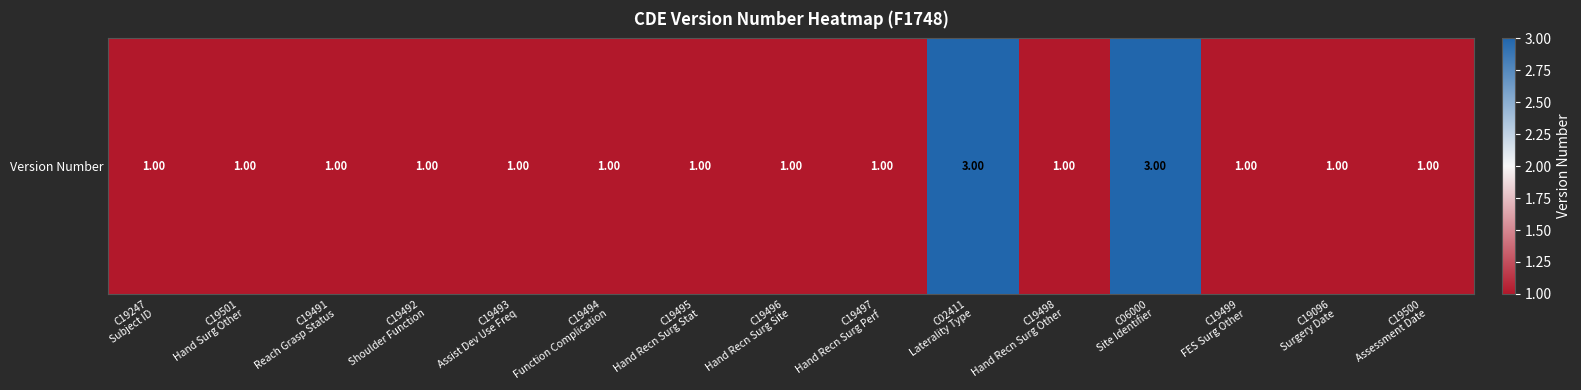

How many values exceed 1?

2